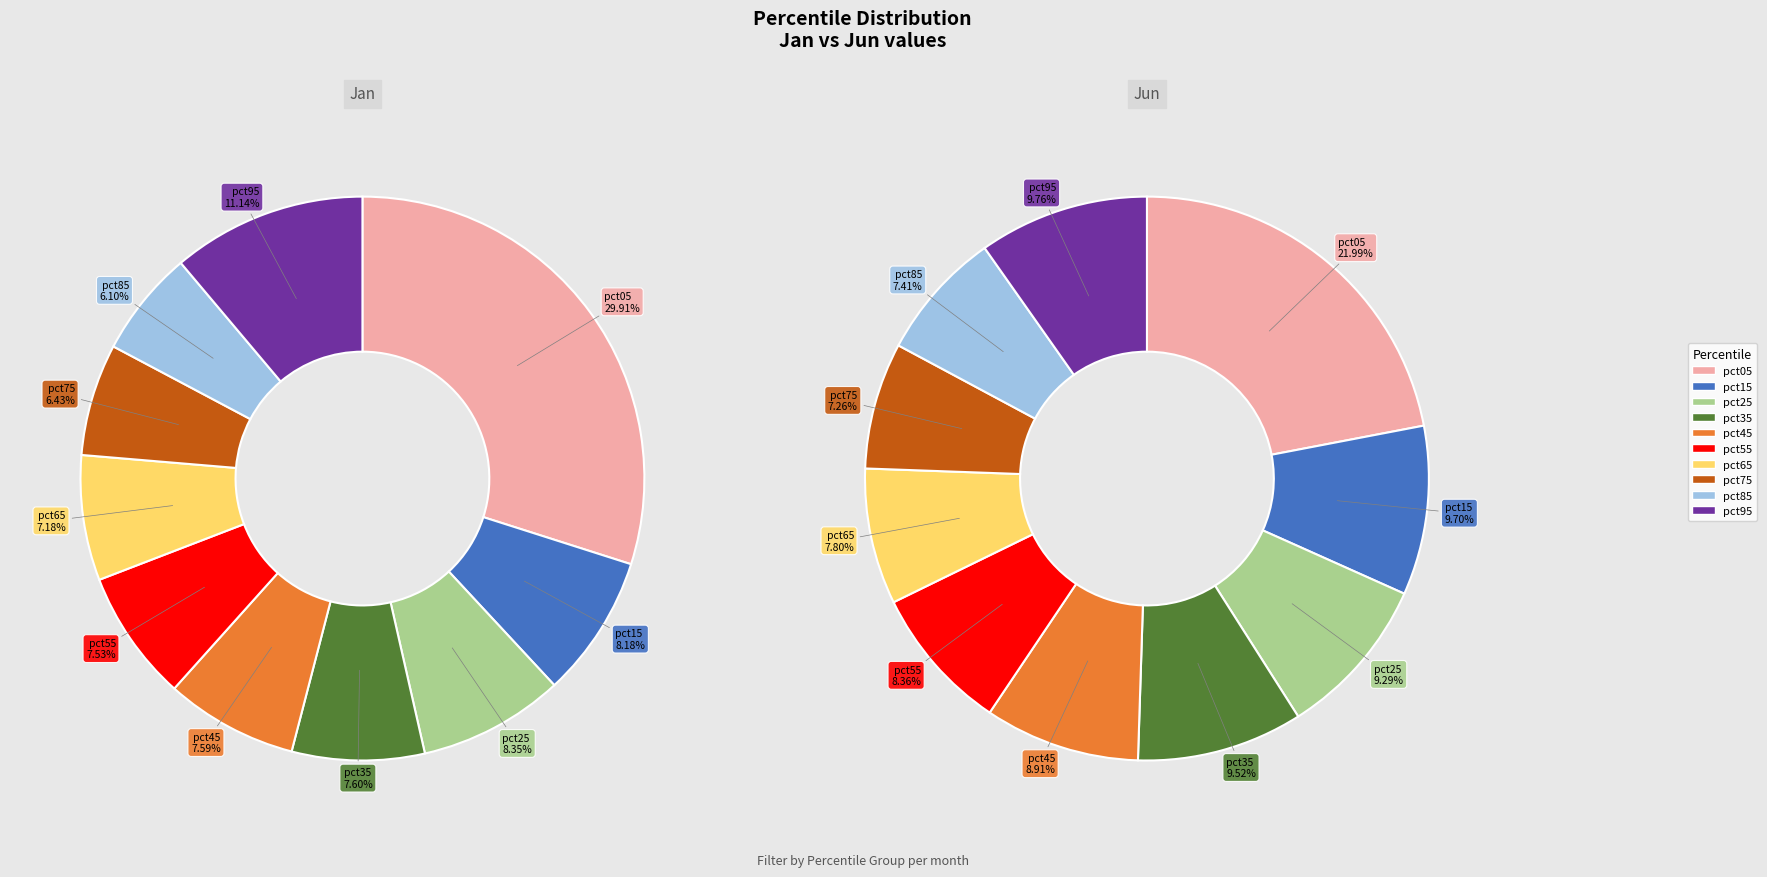

What portion of the pie excludes pct25?

91.6%